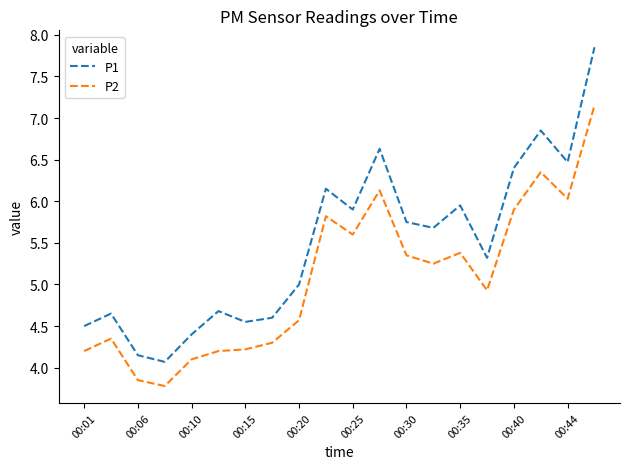

True or false: P2 and P1 intersect in this chart.

False